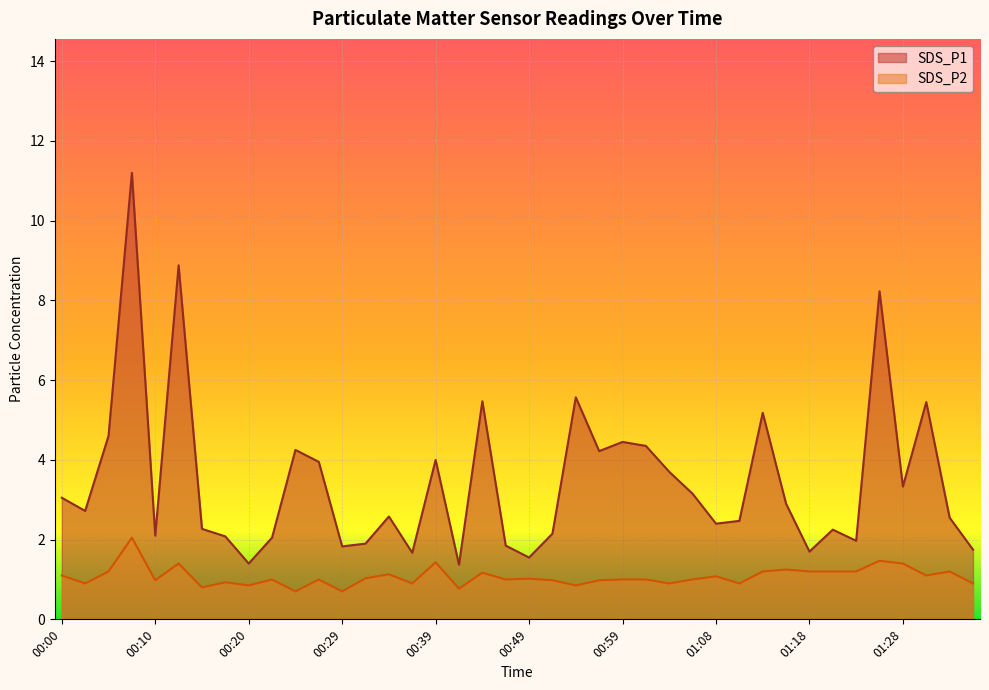

How many distinct data groups are displayed?

2